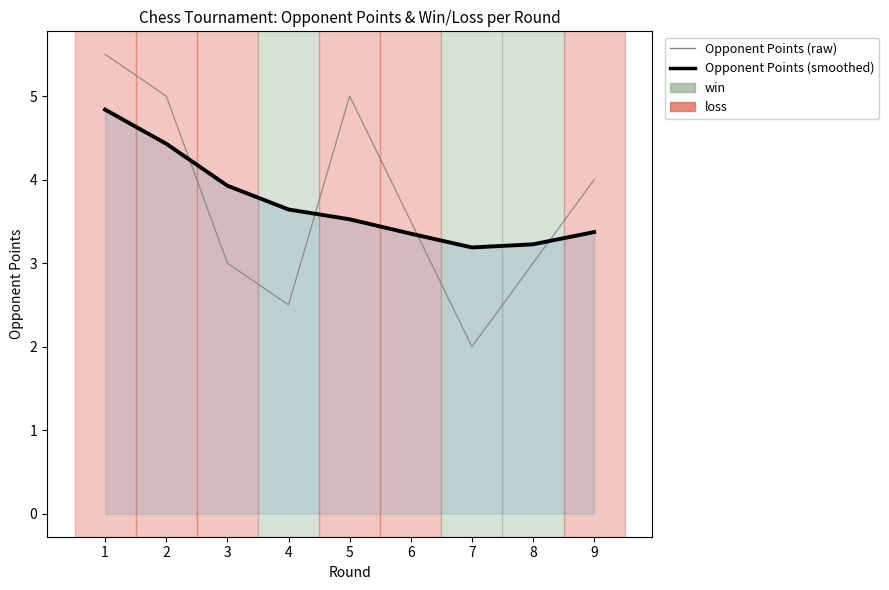

The Opponent Points (raw) series shows 2.3 at 9. True or false?

False